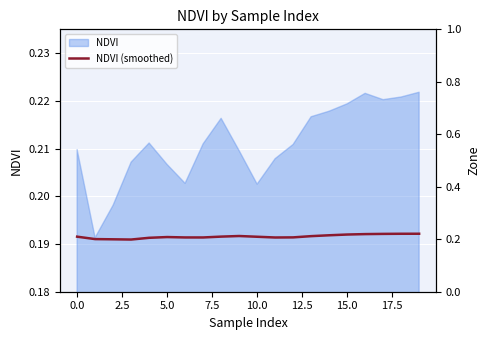

What is the sum of all values?

4.2